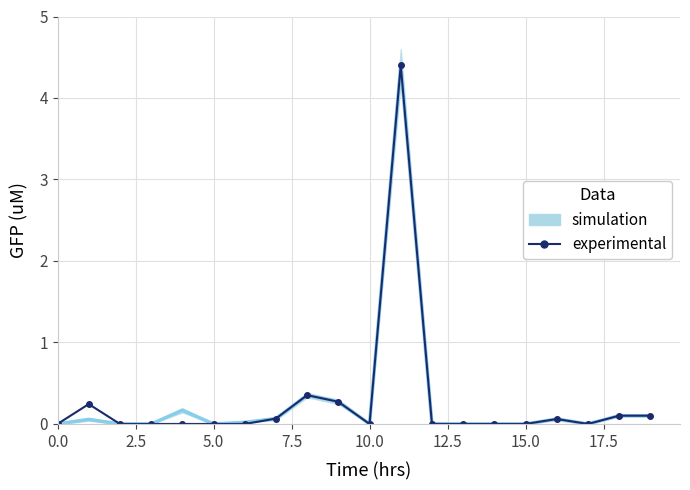

What is the difference between the maximum and minimum values?

4.4